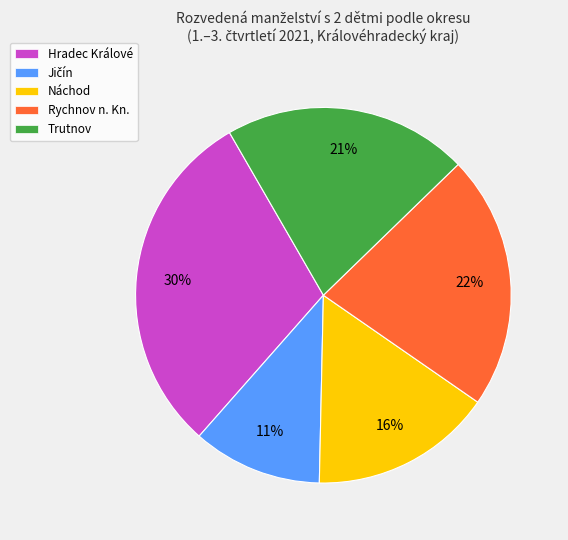

True or false: Rychnov n. Kn. accounts for 13% of the total.

False